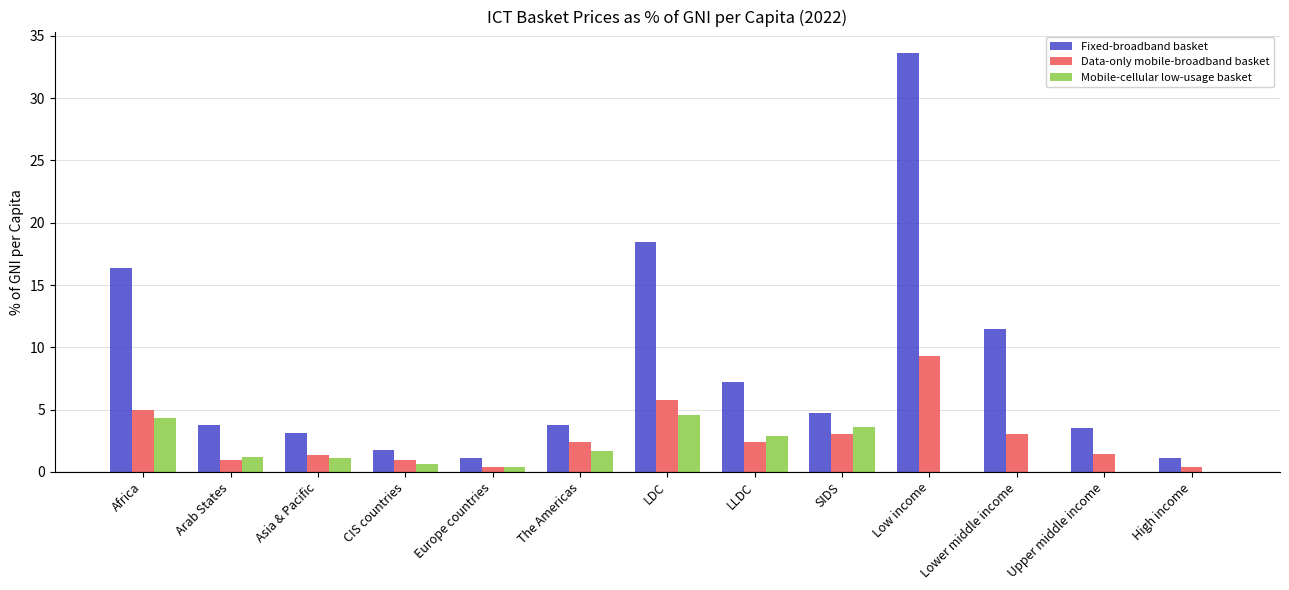

Does the chart contain stacked bars?

No